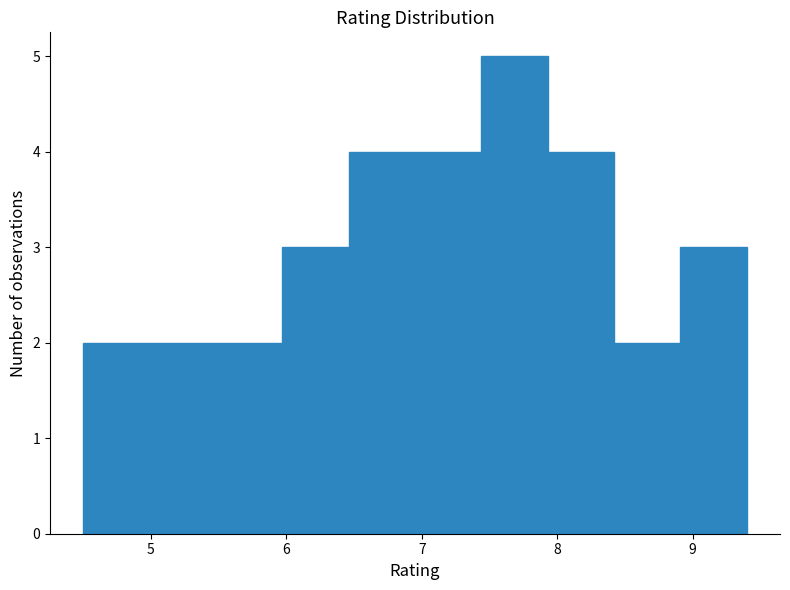

What is the height of the bar covering 5.48 to 5.97 on the x-axis? Neither the bar edges nor the heights are printed on the chart, so give them approximately, as read against the axes.

2